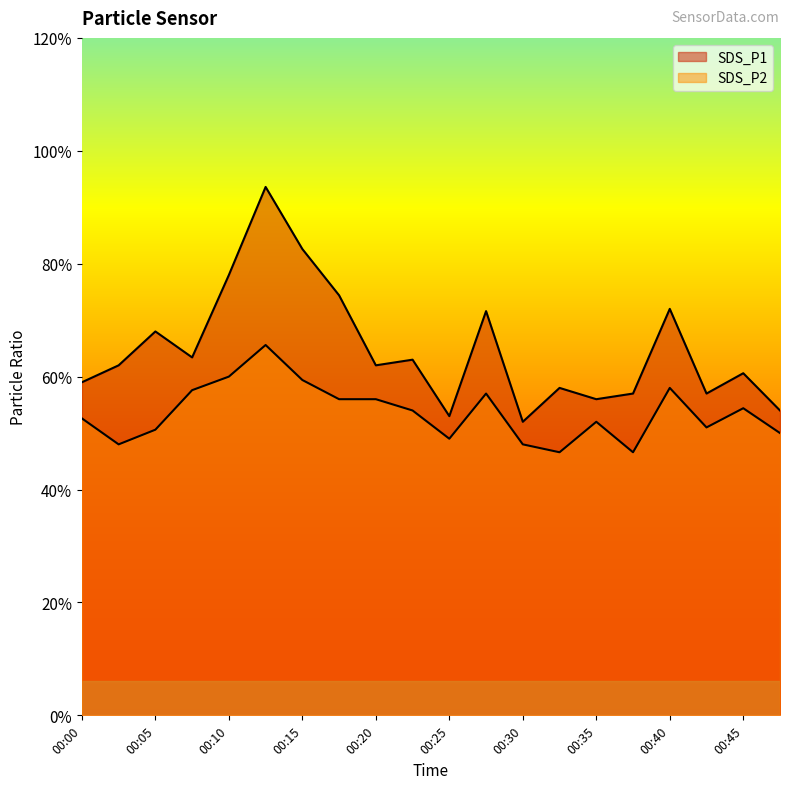

At which category does SDS_P1 reach its first local valley?

00:07